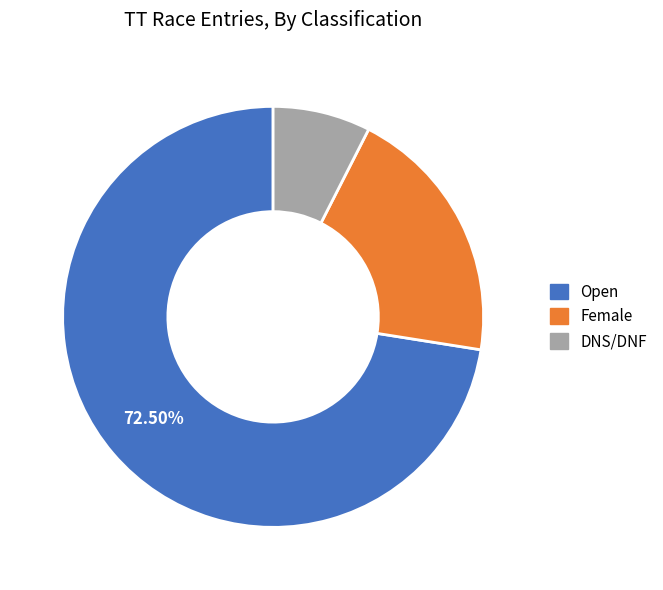

Between Open and Female, which is larger?

Open